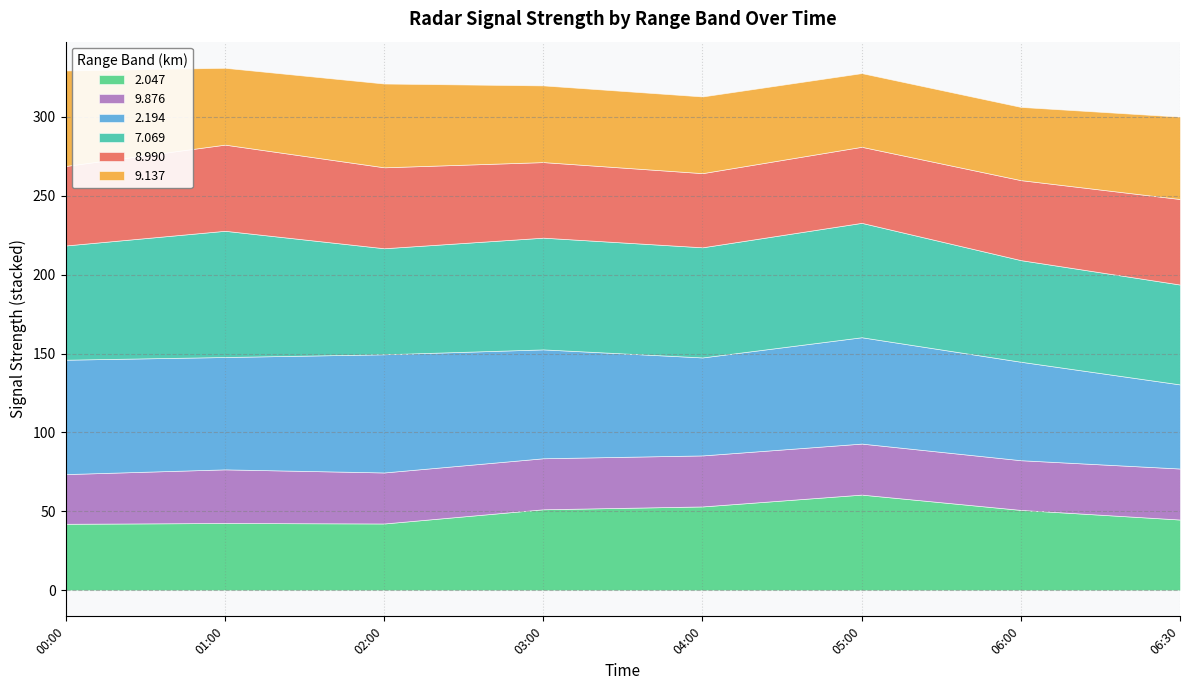

True or false: 2.047 has a value of 60.6 at 2006/10/05 05:00.

True